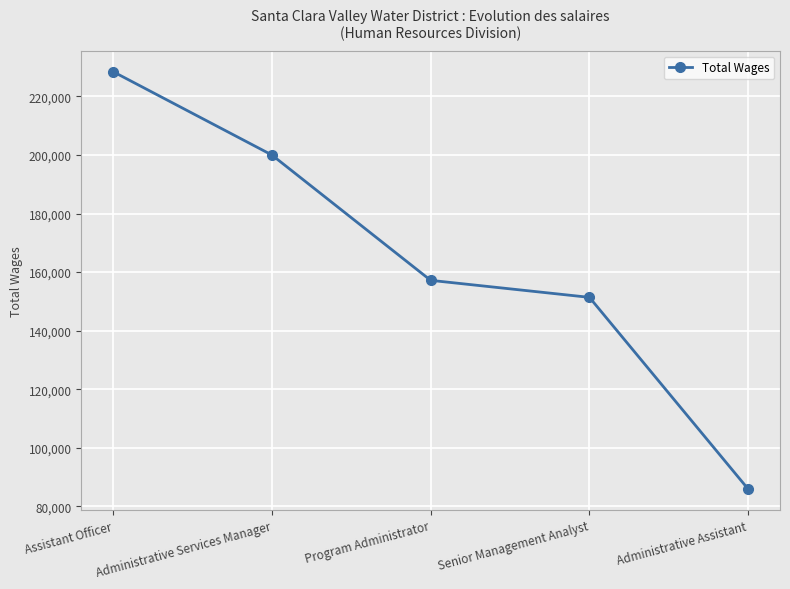

How many categories are shown in the chart?

5